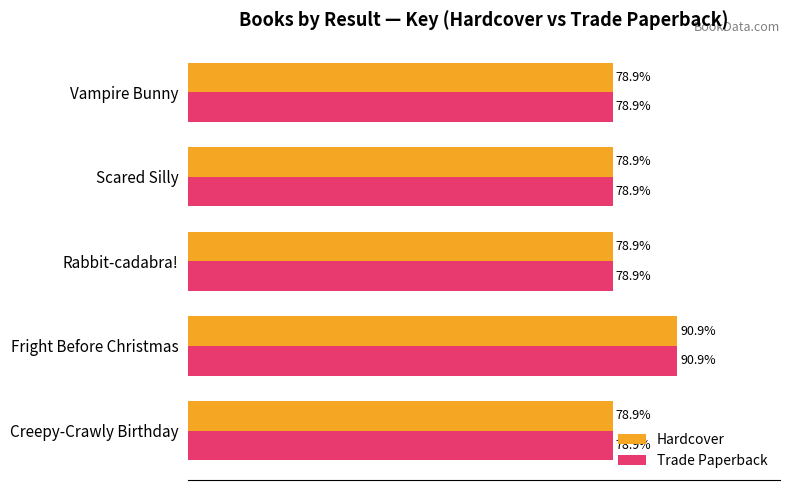

At which category is the sum across all series the highest?

Fright Before Christmas